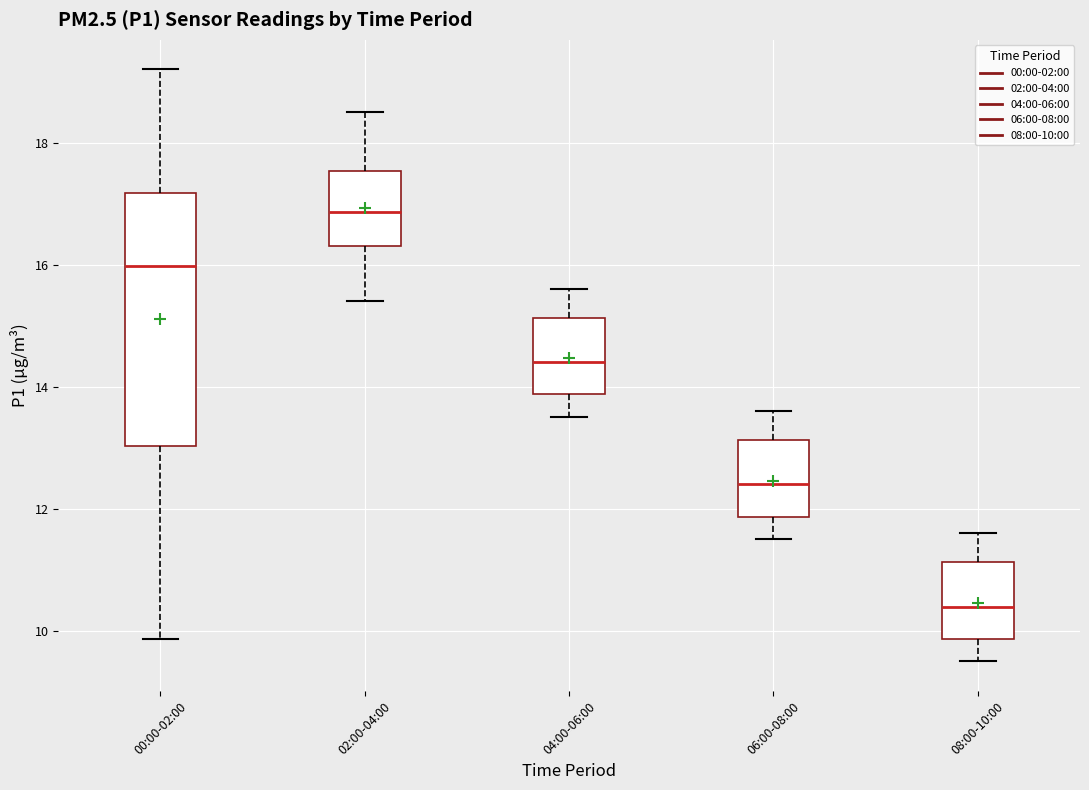

Which box's median line is the lowest?

08:00-10:00